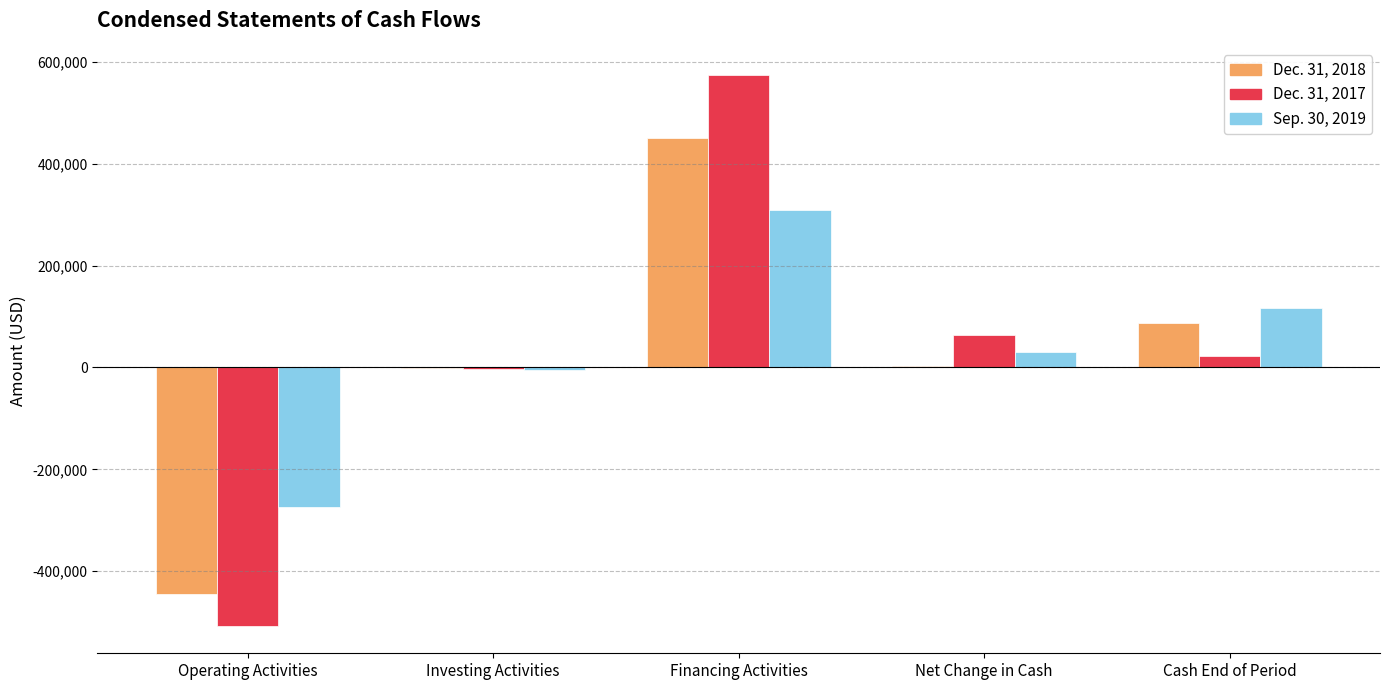

Where does the Sep. 30, 2019 series first go above 30382?

Financing Activities